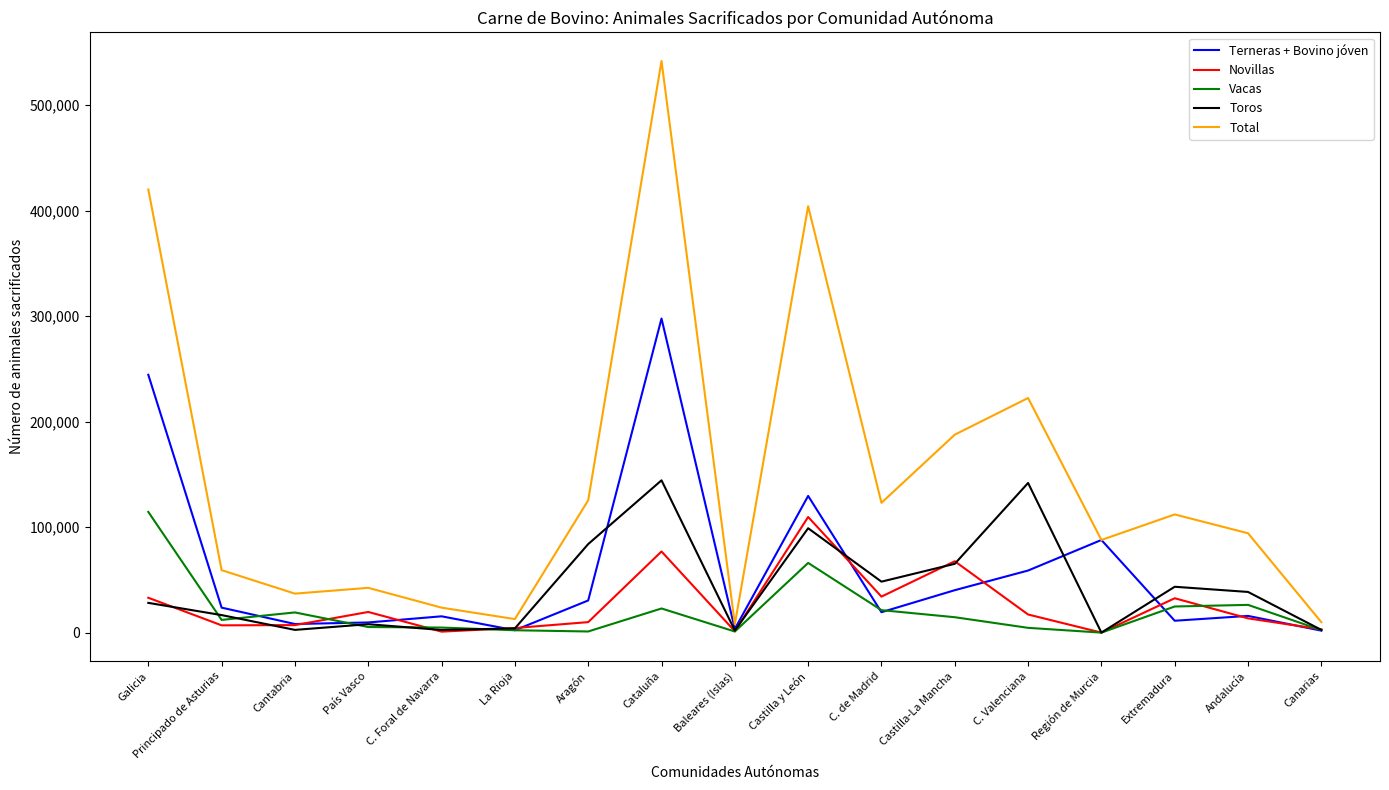

What is the maximum value shown in the chart?

541737